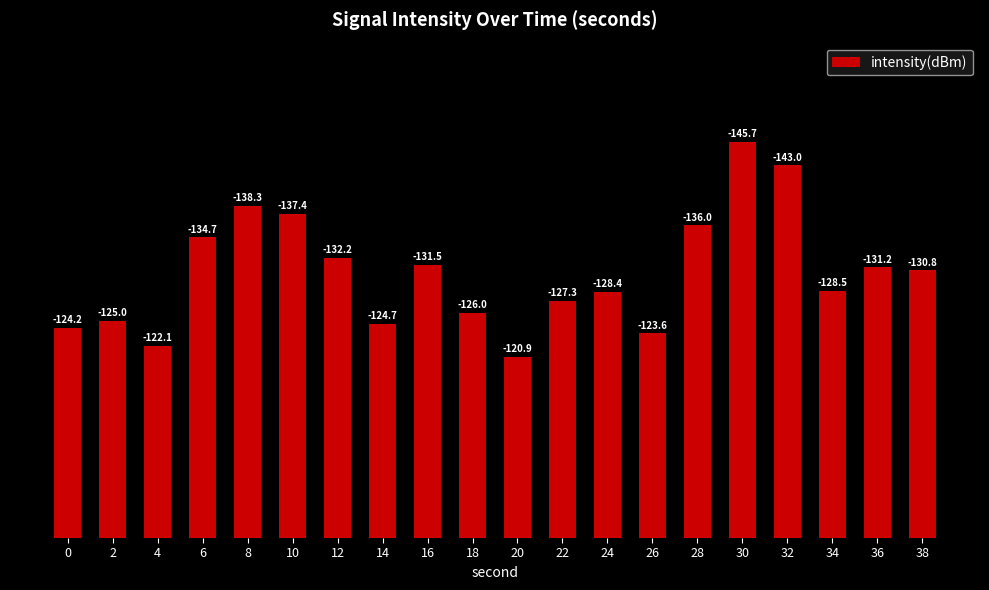

Reading left to right, transcribe all the data shown in this chart.

24.2	25.0	22.1	34.7	38.3	37.4	32.2	24.7	31.5	26.0	20.9	27.3	28.4	23.6	36.0	45.7	43.0	28.5	31.2	30.8